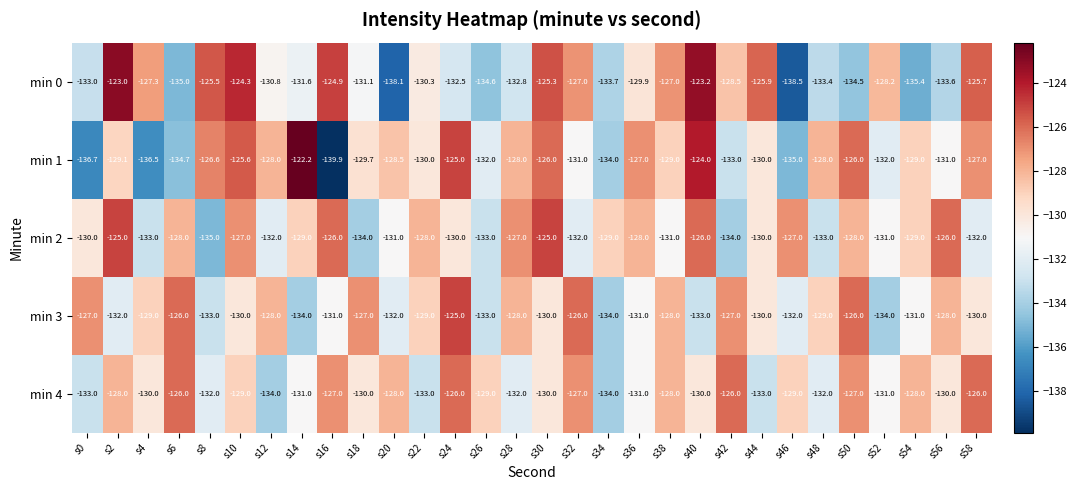

What is the smallest value displayed?

-139.9